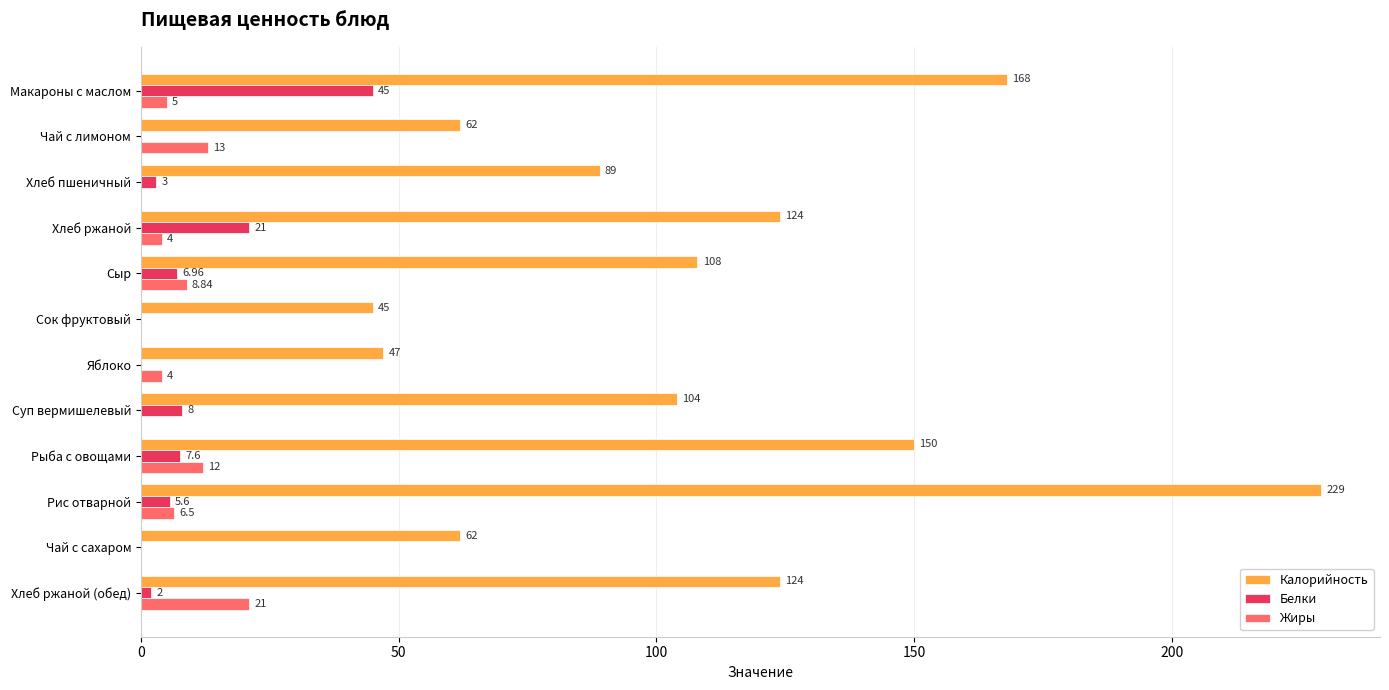

What is the highest value of the Калорийность series?

229.0